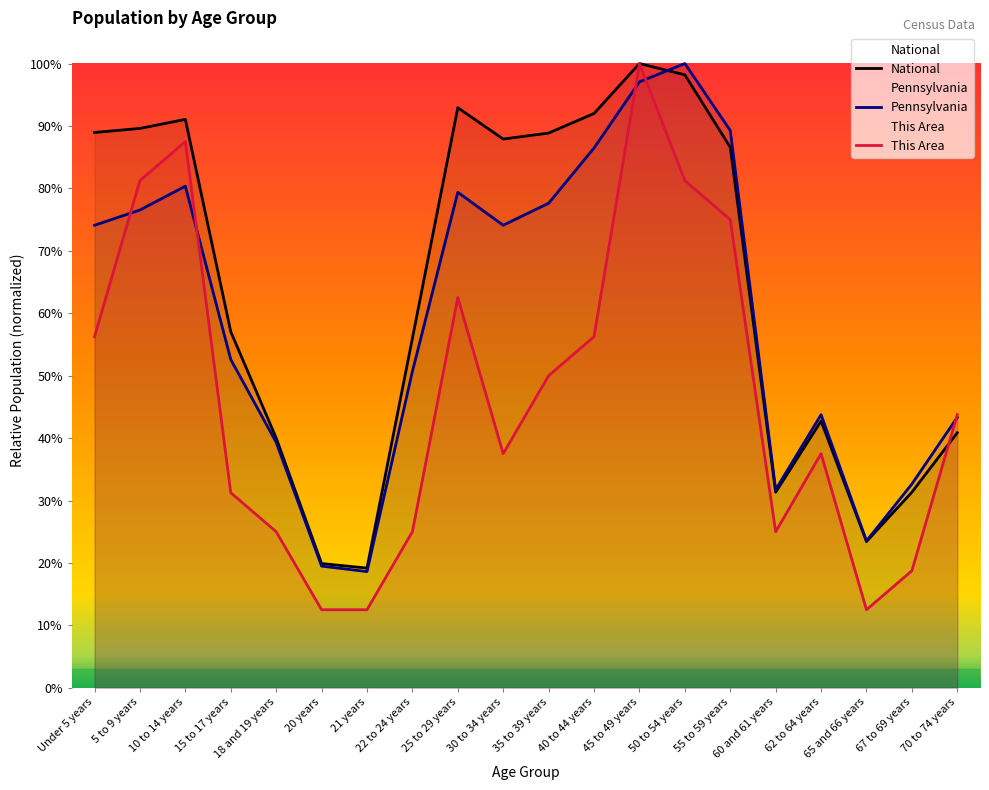

Reading left to right, transcribe all the data shown in this chart.

This Area: Under 5 years=0.6	5 to 9 years=0.8	10 to 14 years=0.9	15 to 17 years=0.3	18 and 19 years=0.2	20 years=0.1	21 years=0.1	22 to 24 years=0.2	25 to 29 years=0.6	30 to 34 years=0.4	35 to 39 years=0.5	40 to 44 years=0.6	45 to 49 years=1.0	50 to 54 years=0.8	55 to 59 years=0.8	60 and 61 years=0.2	62 to 64 years=0.4	65 and 66 years=0.1	67 to 69 years=0.2	70 to 74 years=0.4
Pennsylvania: Under 5 years=0.7	5 to 9 years=0.8	10 to 14 years=0.8	15 to 17 years=0.5	18 and 19 years=0.4	20 years=0.2	21 years=0.2	22 to 24 years=0.5	25 to 29 years=0.8	30 to 34 years=0.7	35 to 39 years=0.8	40 to 44 years=0.9	45 to 49 years=1.0	50 to 54 years=1.0	55 to 59 years=0.9	60 and 61 years=0.3	62 to 64 years=0.4	65 and 66 years=0.2	67 to 69 years=0.3	70 to 74 years=0.4
National: Under 5 years=0.9	5 to 9 years=0.9	10 to 14 years=0.9	15 to 17 years=0.6	18 and 19 years=0.4	20 years=0.2	21 years=0.2	22 to 24 years=0.6	25 to 29 years=0.9	30 to 34 years=0.9	35 to 39 years=0.9	40 to 44 years=0.9	45 to 49 years=1.0	50 to 54 years=1.0	55 to 59 years=0.9	60 and 61 years=0.3	62 to 64 years=0.4	65 and 66 years=0.2	67 to 69 years=0.3	70 to 74 years=0.4